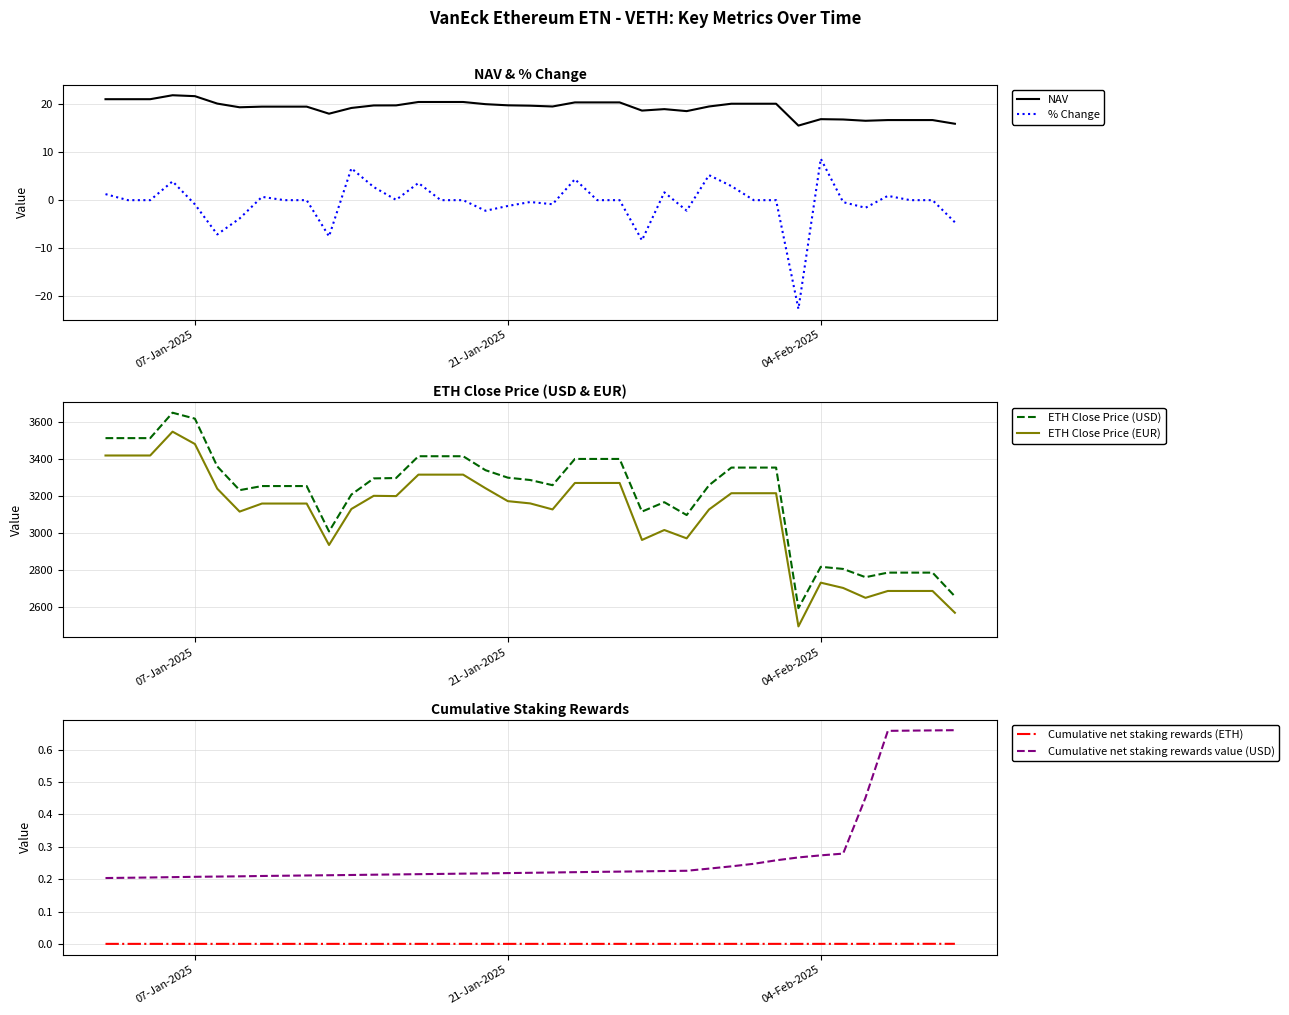

True or false: Cumulative net staking rewards value (USD) and ETH Close Price (EUR) cross at least once.

False